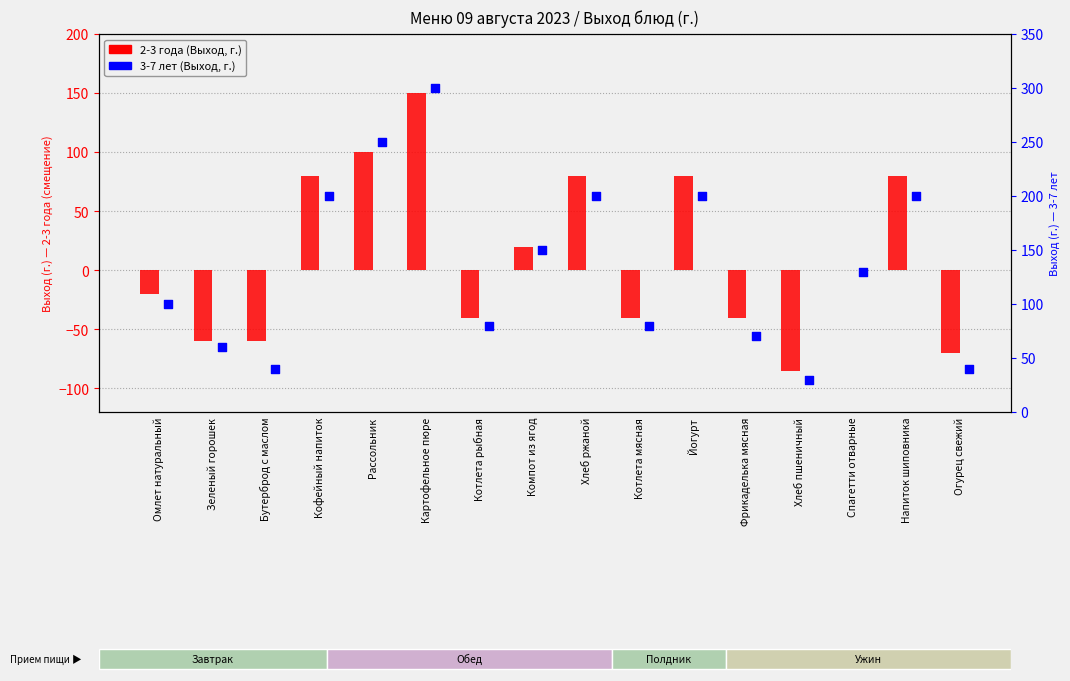

Which series contains the highest Y value?

3-7 years (col_6)